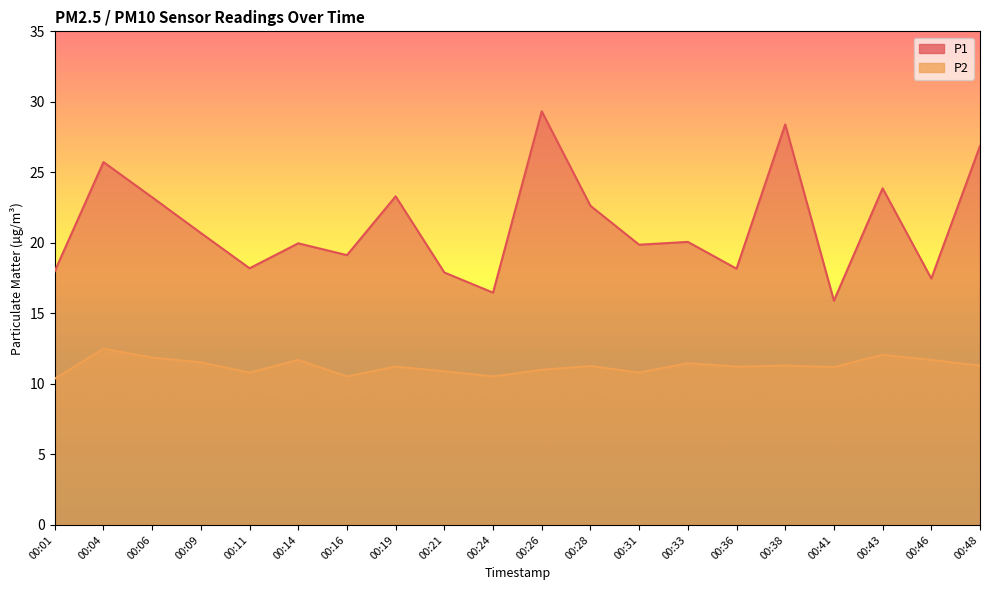

At 00:31, list the series in order from smallest to largest.

P2, P1